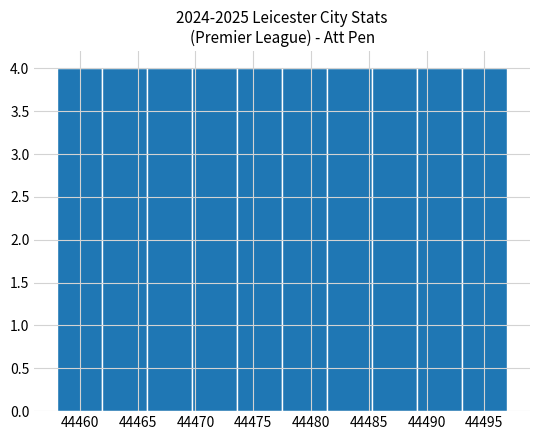

What is the height of the bar covering 44485.3 to 44489.2 on the x-axis? Neither the bar edges nor the heights are printed on the chart, so give them approximately, as read against the axes.

4